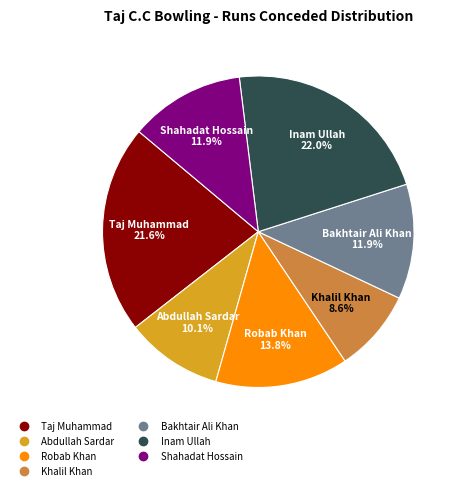

Which slice is the smallest?

Khalil Khan